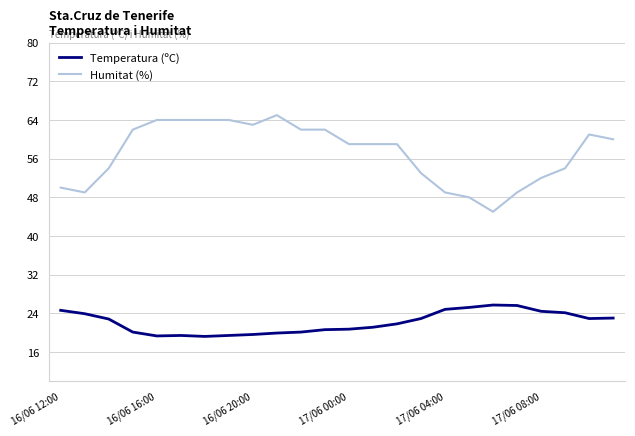

True or false: Humitat (%) and Temperatura (ºC) cross at least once.

False